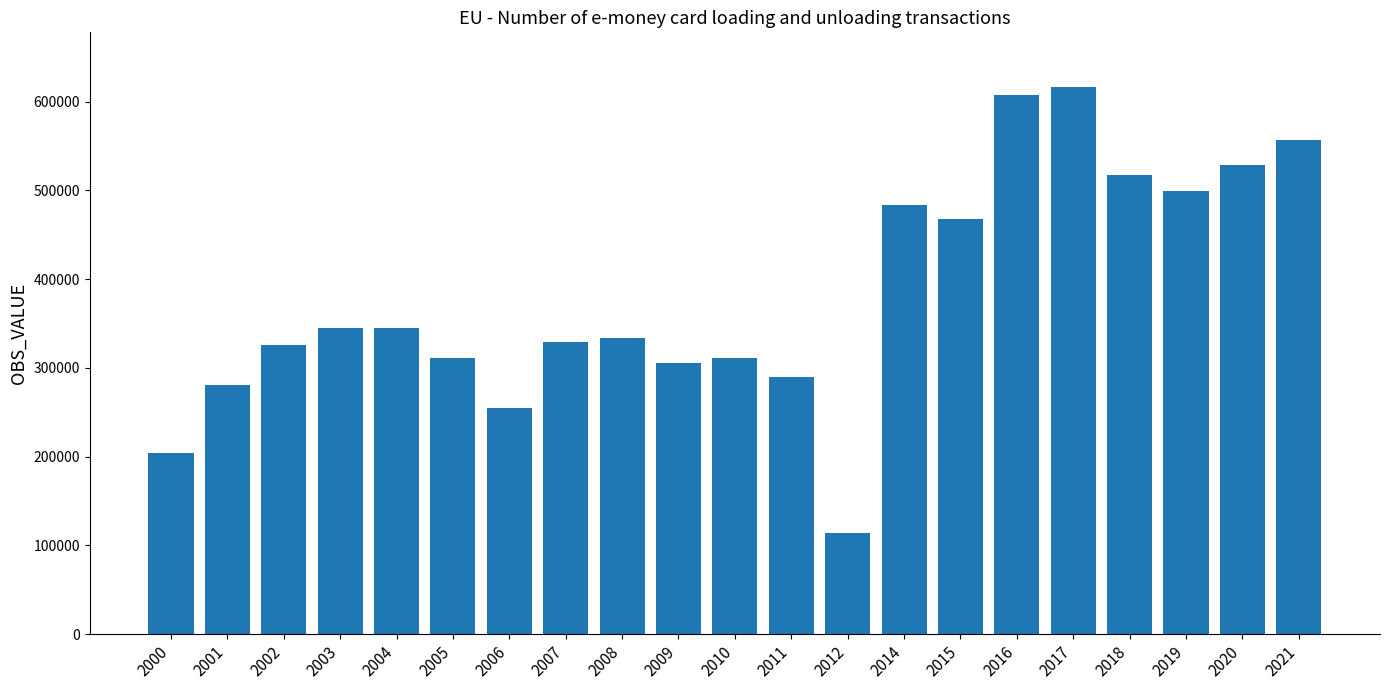

Are the bars horizontal?

No